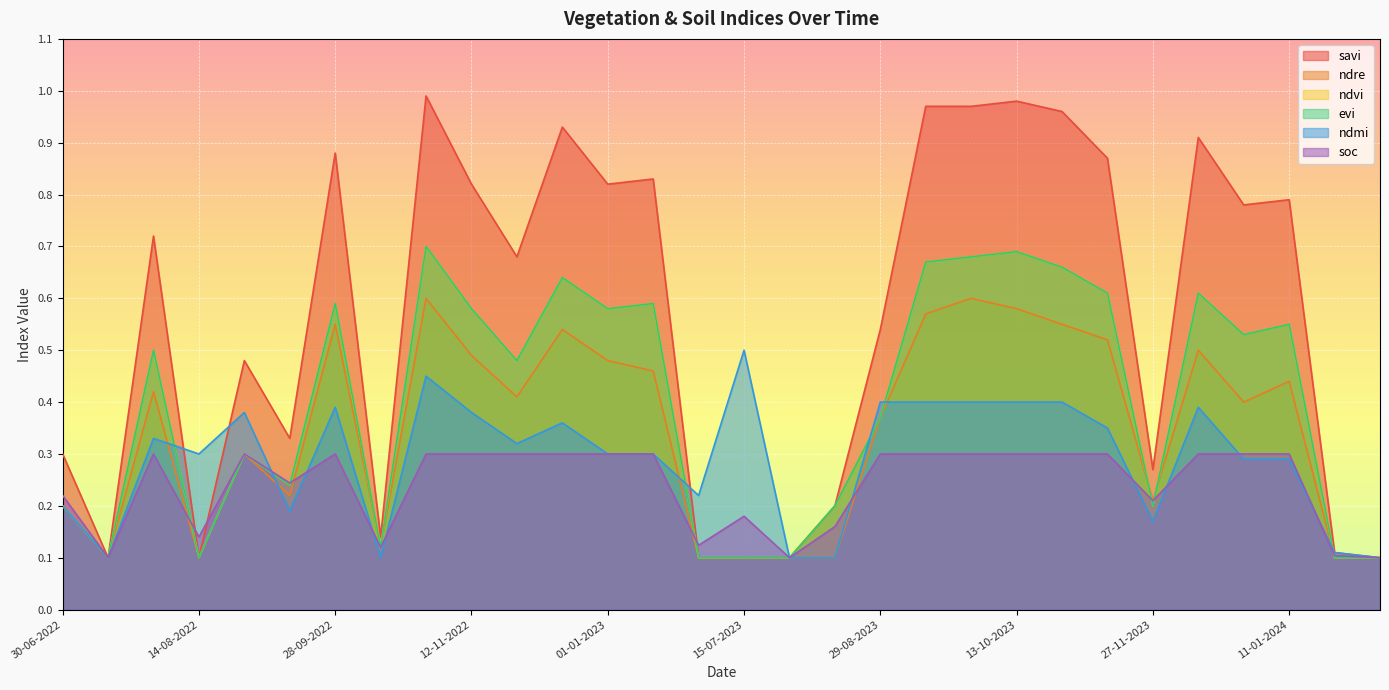

Reading left to right, extract all data points from this chart.

savi: 30-06-2022=0.3	15-07-2022=0.1	30-07-2022=0.7	14-08-2022=0.1	29-08-2022=0.5	13-09-2022=0.3	28-09-2022=0.9	13-10-2022=0.1	28-10-2022=1.0	12-11-2022=0.8	27-11-2022=0.7	12-12-2022=0.9	01-01-2023=0.8	11-01-2023=0.8	30-06-2023=0.1	15-07-2023=0.1	30-07-2023=0.1	14-08-2023=0.2	29-08-2023=0.5	13-09-2023=1.0	28-09-2023=1.0	13-10-2023=1.0	28-10-2023=1.0	12-11-2023=0.9	27-11-2023=0.3	12-12-2023=0.9	01-01-2024=0.8	11-01-2024=0.8	29-06-2024=0.1	09-07-2024=0.1
ndre: 30-06-2022=0.2	15-07-2022=0.1	30-07-2022=0.4	14-08-2022=0.1	29-08-2022=0.3	13-09-2022=0.2	28-09-2022=0.6	13-10-2022=0.1	28-10-2022=0.6	12-11-2022=0.5	27-11-2022=0.4	12-12-2022=0.5	01-01-2023=0.5	11-01-2023=0.5	30-06-2023=0.1	15-07-2023=0.1	30-07-2023=0.1	14-08-2023=0.1	29-08-2023=0.4	13-09-2023=0.6	28-09-2023=0.6	13-10-2023=0.6	28-10-2023=0.6	12-11-2023=0.5	27-11-2023=0.2	12-12-2023=0.5	01-01-2024=0.4	11-01-2024=0.4	29-06-2024=0.1	09-07-2024=0.1
ndvi: 30-06-2022=0.2	15-07-2022=0.1	30-07-2022=0.5	14-08-2022=0.1	29-08-2022=0.3	13-09-2022=0.2	28-09-2022=0.6	13-10-2022=0.1	28-10-2022=0.7	12-11-2022=0.6	27-11-2022=0.5	12-12-2022=0.6	01-01-2023=0.6	11-01-2023=0.6	30-06-2023=0.1	15-07-2023=0.1	30-07-2023=0.1	14-08-2023=0.2	29-08-2023=0.4	13-09-2023=0.7	28-09-2023=0.7	13-10-2023=0.7	28-10-2023=0.7	12-11-2023=0.6	27-11-2023=0.2	12-12-2023=0.6	01-01-2024=0.5	11-01-2024=0.6	29-06-2024=0.1	09-07-2024=0.1
evi: 30-06-2022=0.2	15-07-2022=0.1	30-07-2022=0.5	14-08-2022=0.1	29-08-2022=0.3	13-09-2022=0.2	28-09-2022=0.6	13-10-2022=0.1	28-10-2022=0.7	12-11-2022=0.6	27-11-2022=0.5	12-12-2022=0.6	01-01-2023=0.6	11-01-2023=0.6	30-06-2023=0.1	15-07-2023=0.1	30-07-2023=0.1	14-08-2023=0.2	29-08-2023=0.4	13-09-2023=0.7	28-09-2023=0.7	13-10-2023=0.7	28-10-2023=0.7	12-11-2023=0.6	27-11-2023=0.2	12-12-2023=0.6	01-01-2024=0.5	11-01-2024=0.6	29-06-2024=0.1	09-07-2024=0.1
ndmi: 30-06-2022=0.2	15-07-2022=0.1	30-07-2022=0.3	14-08-2022=0.3	29-08-2022=0.4	13-09-2022=0.2	28-09-2022=0.4	13-10-2022=0.1	28-10-2022=0.5	12-11-2022=0.4	27-11-2022=0.3	12-12-2022=0.4	01-01-2023=0.3	11-01-2023=0.3	30-06-2023=0.2	15-07-2023=0.5	30-07-2023=0.1	14-08-2023=0.1	29-08-2023=0.4	13-09-2023=0.4	28-09-2023=0.4	13-10-2023=0.4	28-10-2023=0.4	12-11-2023=0.3	27-11-2023=0.2	12-12-2023=0.4	01-01-2024=0.3	11-01-2024=0.3	29-06-2024=0.1	09-07-2024=0.1
soc: 30-06-2022=0.2	15-07-2022=0.1	30-07-2022=0.3	14-08-2022=0.1	29-08-2022=0.3	13-09-2022=0.2	28-09-2022=0.3	13-10-2022=0.1	28-10-2022=0.3	12-11-2022=0.3	27-11-2022=0.3	12-12-2022=0.3	01-01-2023=0.3	11-01-2023=0.3	30-06-2023=0.1	15-07-2023=0.2	30-07-2023=0.1	14-08-2023=0.2	29-08-2023=0.3	13-09-2023=0.3	28-09-2023=0.3	13-10-2023=0.3	28-10-2023=0.3	12-11-2023=0.3	27-11-2023=0.2	12-12-2023=0.3	01-01-2024=0.3	11-01-2024=0.3	29-06-2024=0.1	09-07-2024=0.1